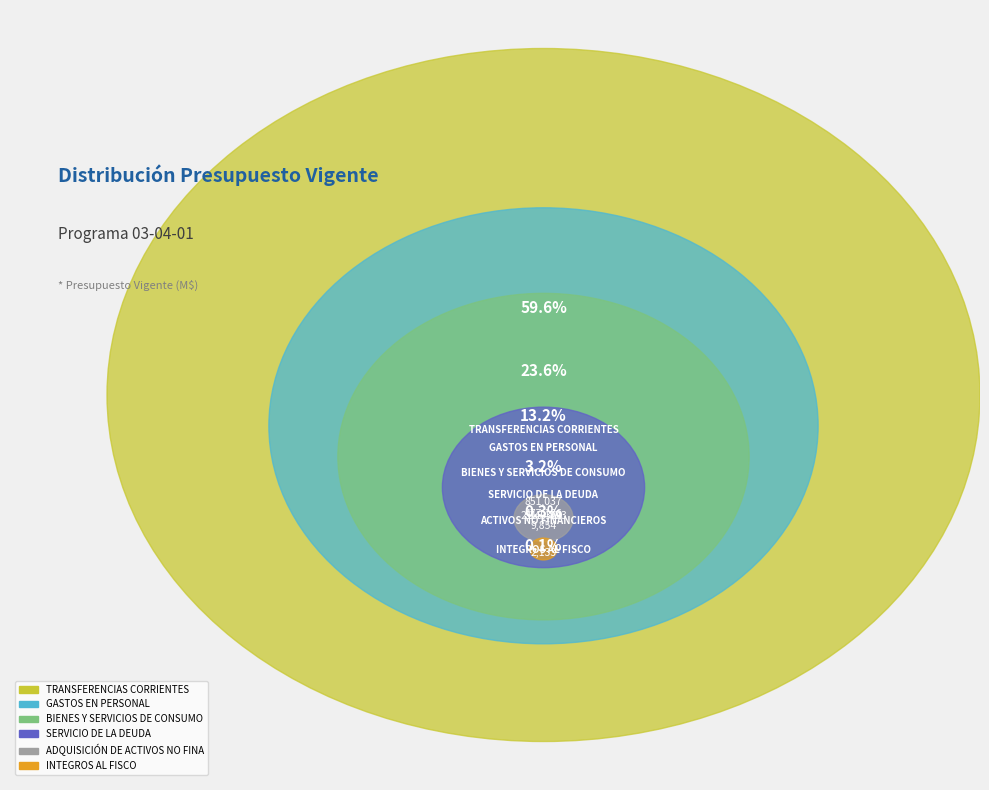

Rank the categories by value from lowest to highest.

INTEGROS AL FISCO, ADQUISICIÓN DE ACTIVOS NO FINANCIEROS, SERVICIO DE LA DEUDA, BIENES Y SERVICIOS DE CONSUMO, GASTOS EN PERSONAL, TRANSFERENCIAS CORRIENTES